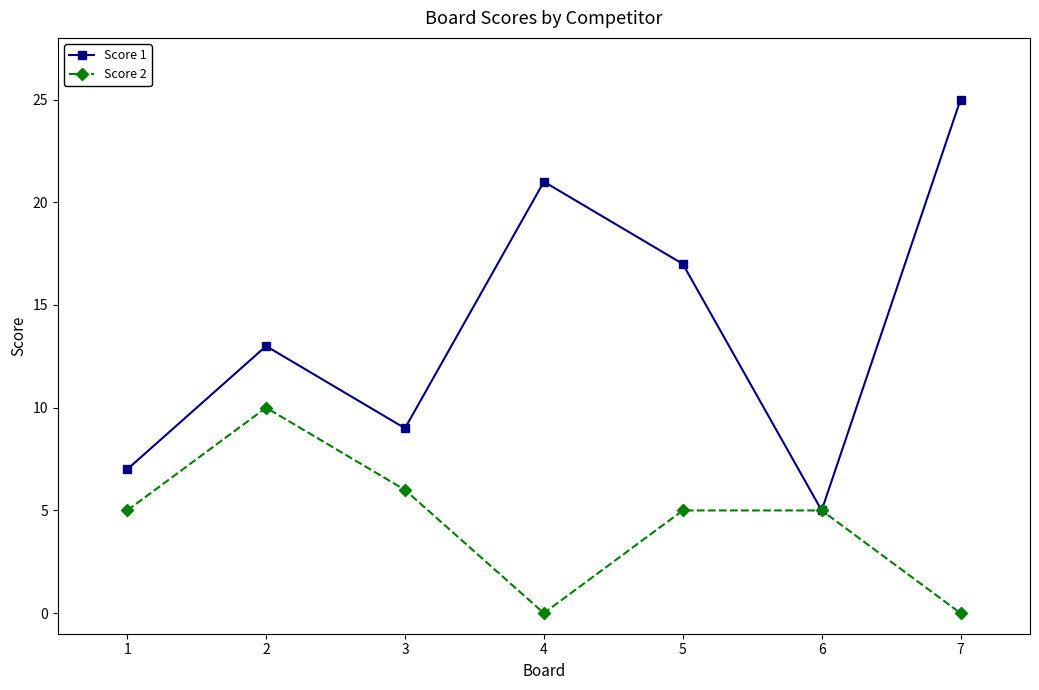

Count the number of categories in the chart.

7